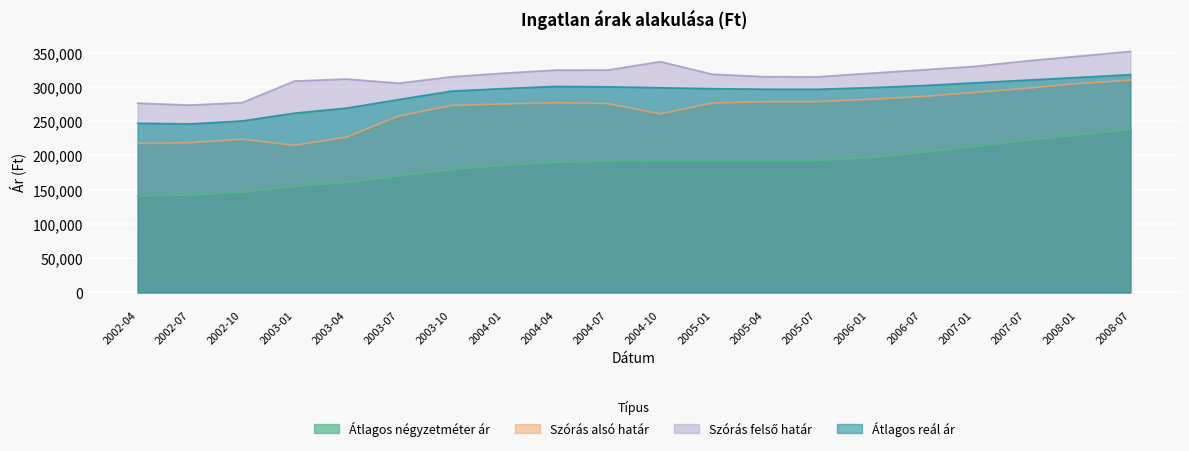

Does the chart display data point markers on the line(s)?

No